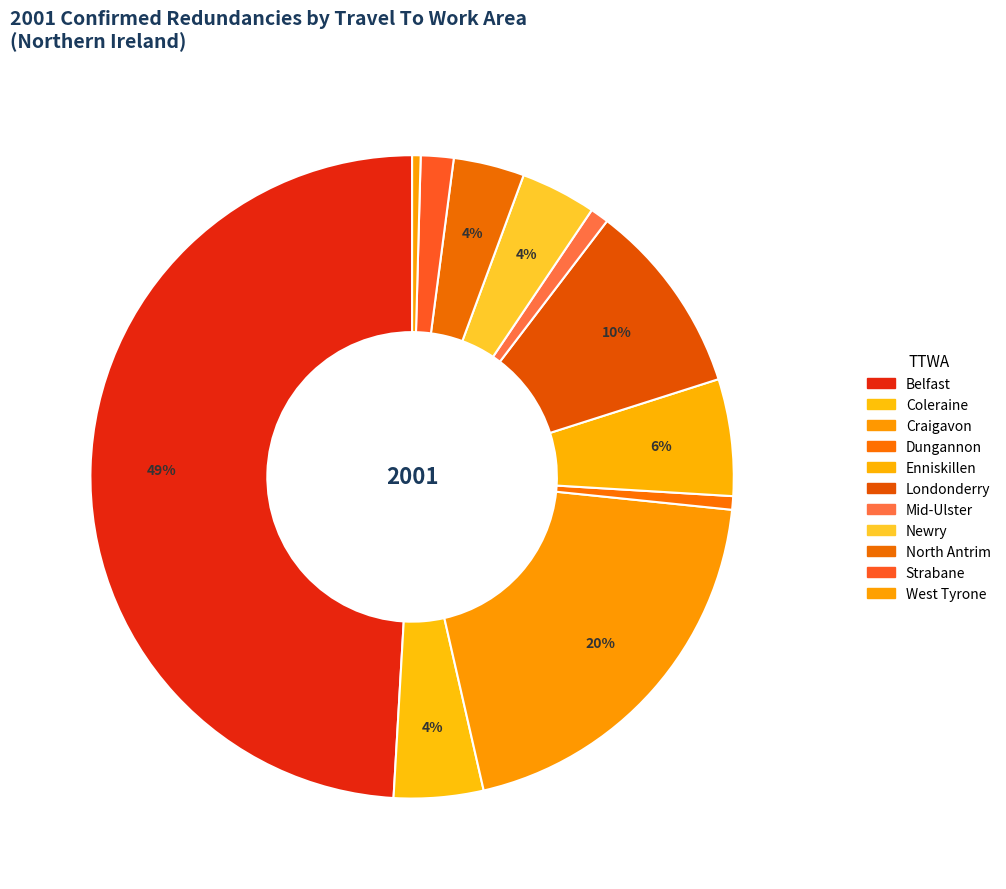

Is it true that Coleraine is 4% of the pie?

True